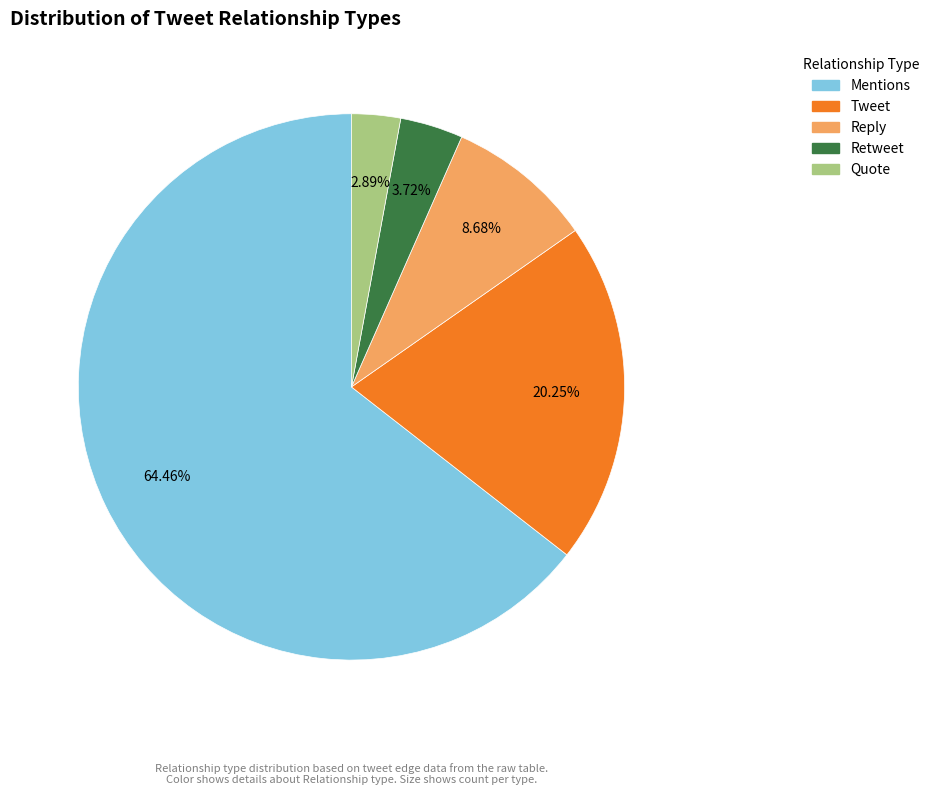

Rank the categories by value from lowest to highest.

Quote, Retweet, Reply, Tweet, Mentions